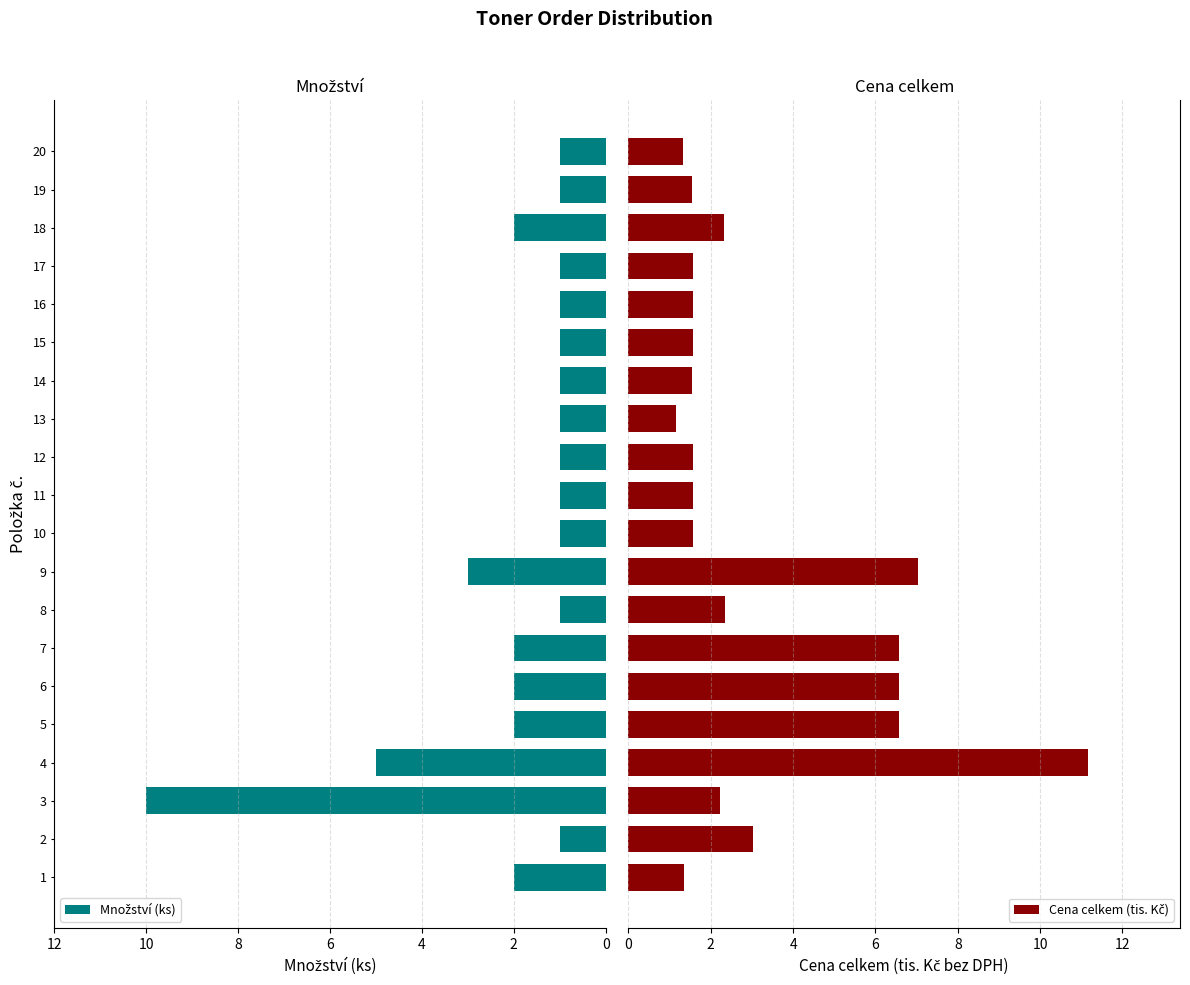

The value of Cena celkem (tis. Kč) at 8 is 1.0. True or false?

False